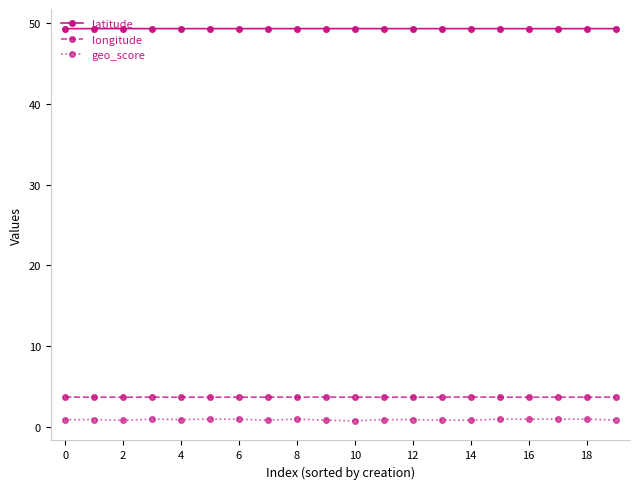

Which series has the largest range (max minus min)?

geo_score